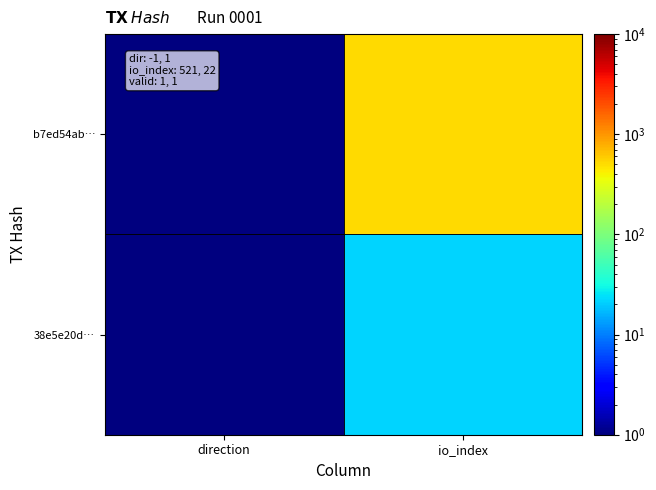

What is the greatest value displayed?

521